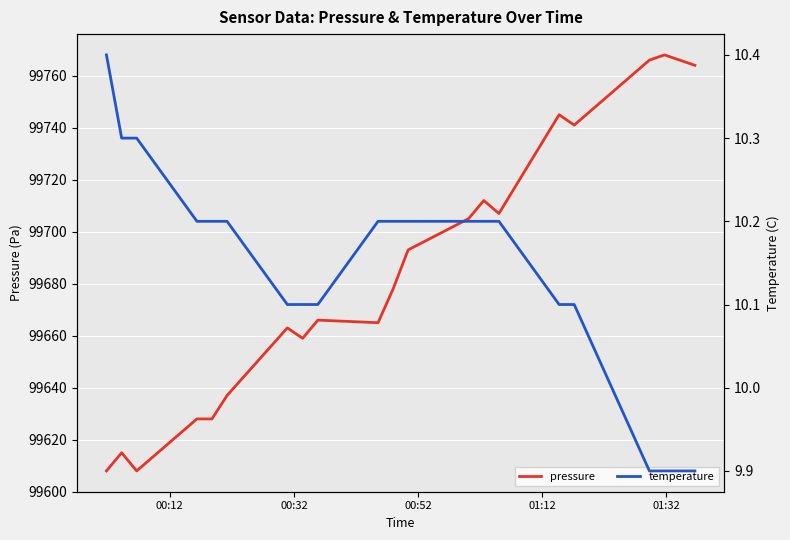

How many distinct data groups are displayed?

2